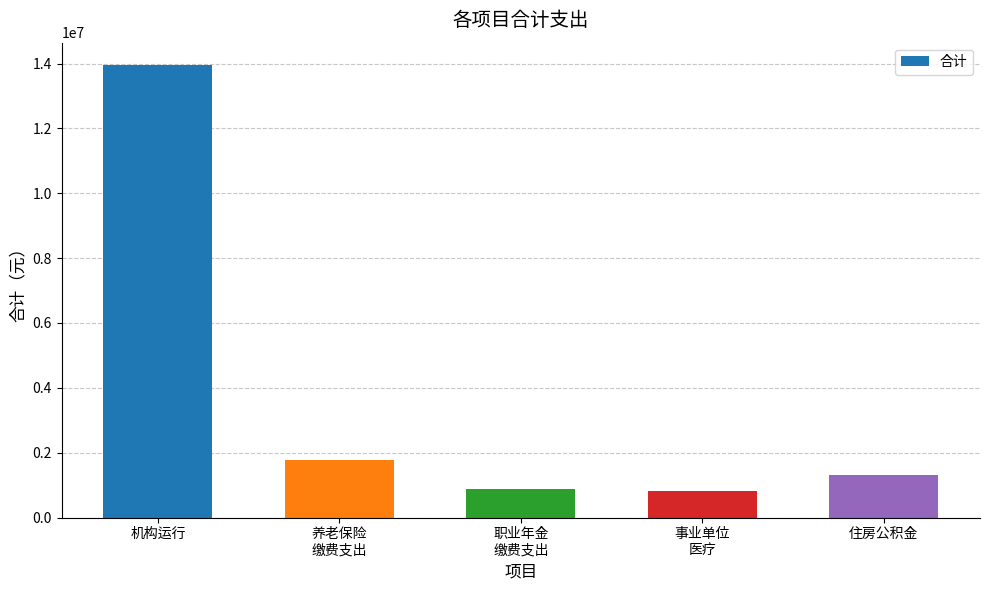

What is the difference between the maximum and minimum values?

13136141.9